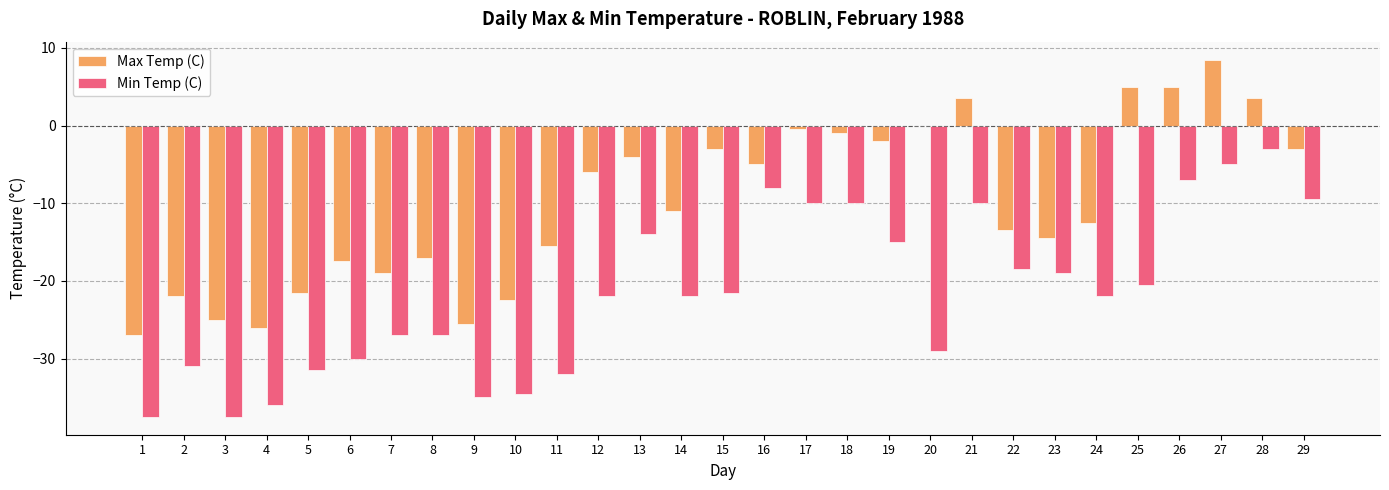

Where is Min Temp (C) nearest to the value -20?

25